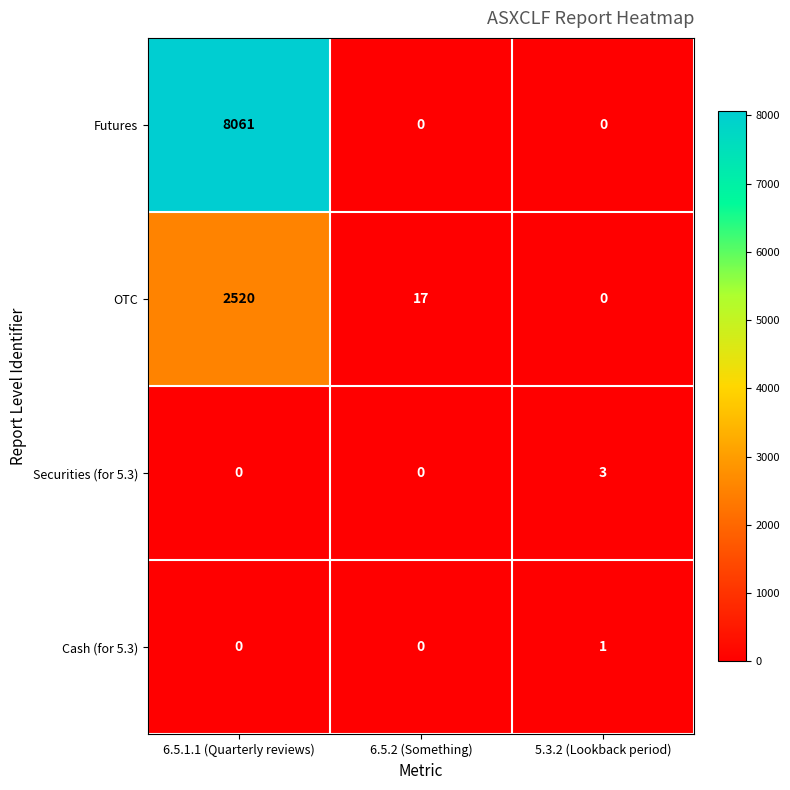

Which label corresponds to the largest value in the chart?

6.5.1.1 (Quarterly reviews)